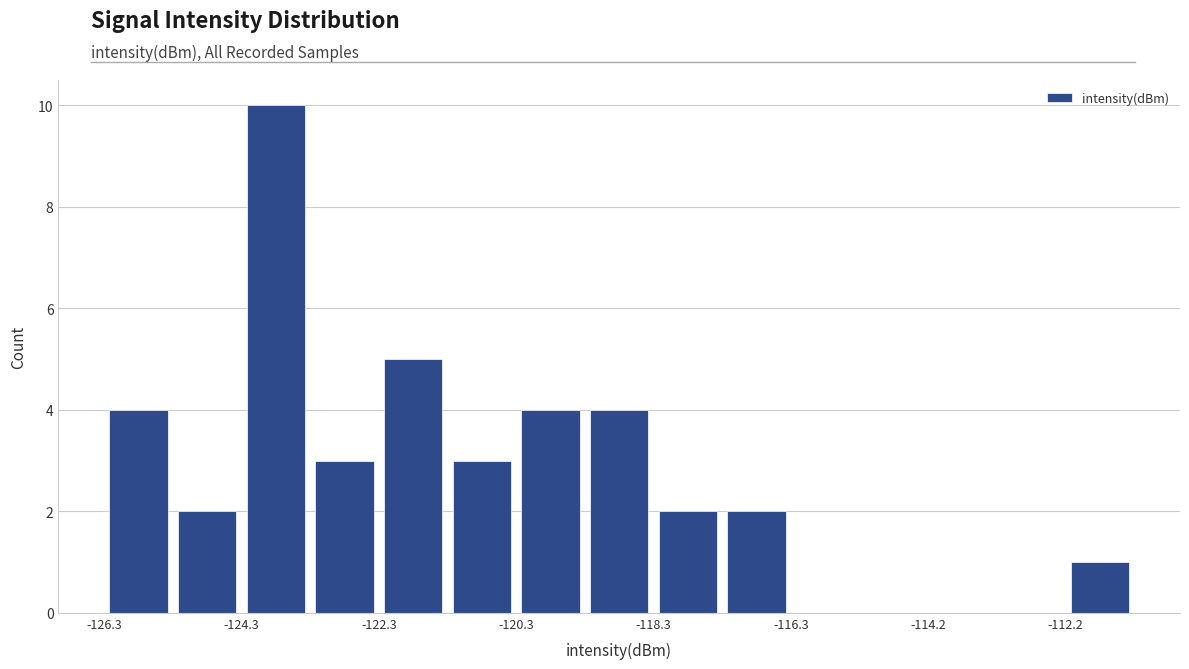

Read against the x-axis, roughly where is the centre of the tallest bar?

-124.0